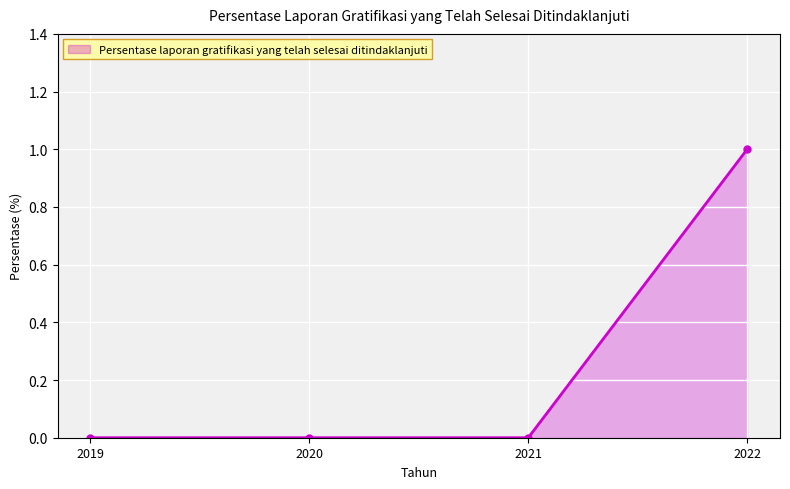

How many values are between 0 and 1?

4